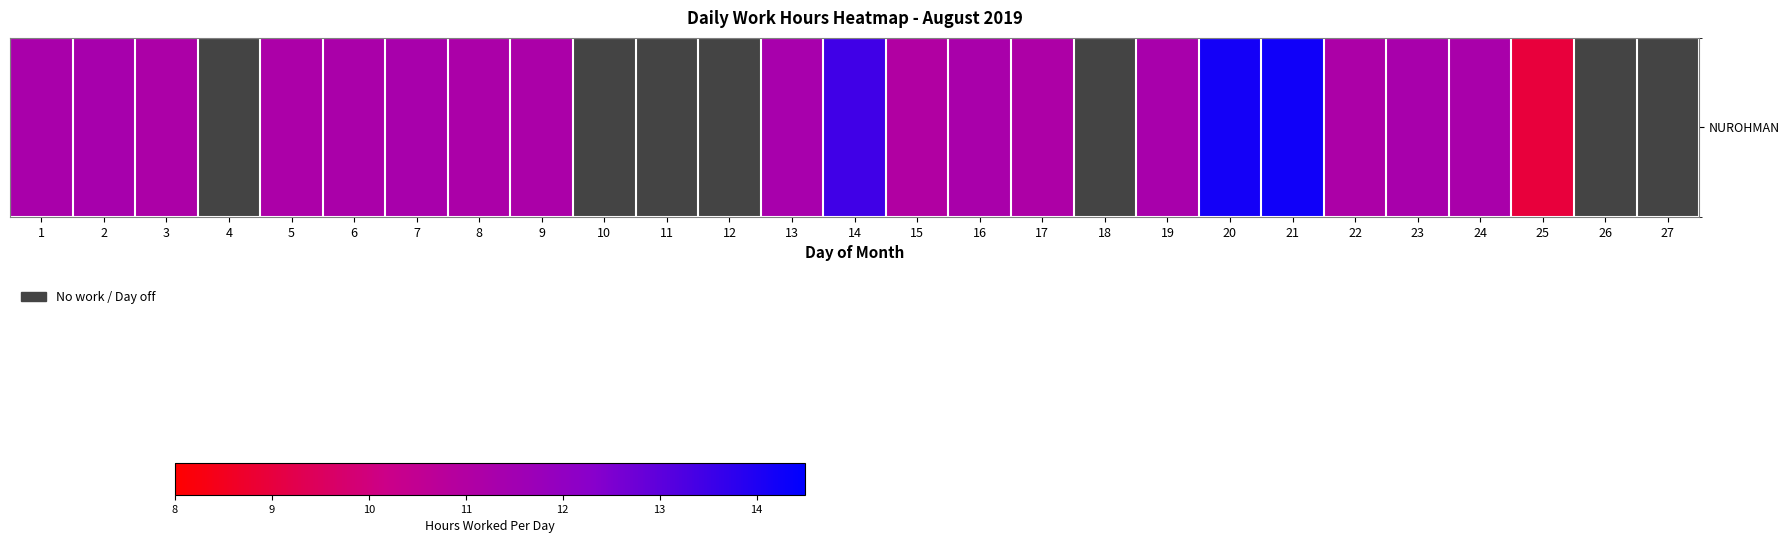

What is the maximum value shown in the chart?

14.2